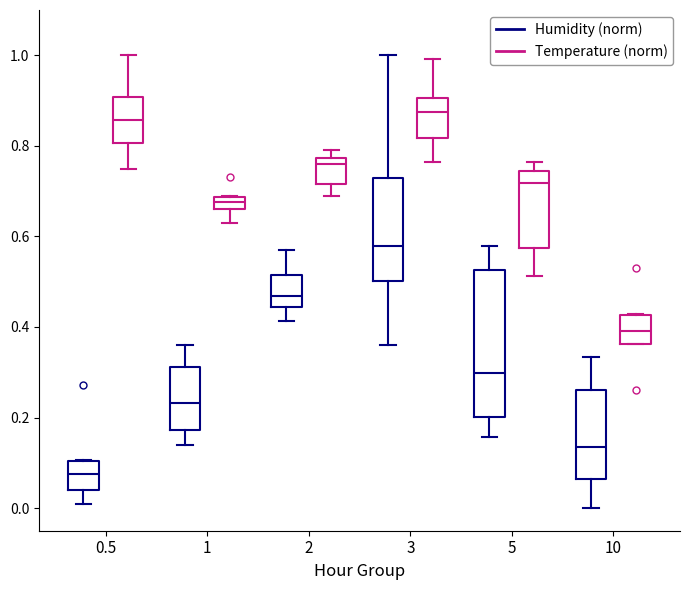

Where is the lower edge of the box for 10 (Humidity (norm)) on the y-axis? The values are not printed on the chart, so give them approximately, as read against the axis.

0.06